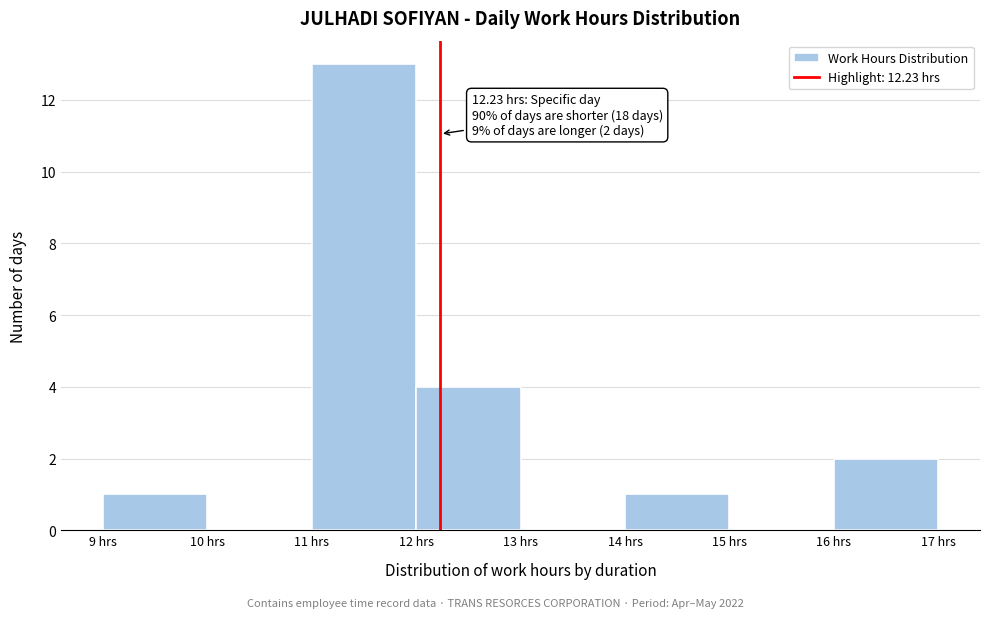

Over which range of the x-axis is the bar tallest?

11 to 12